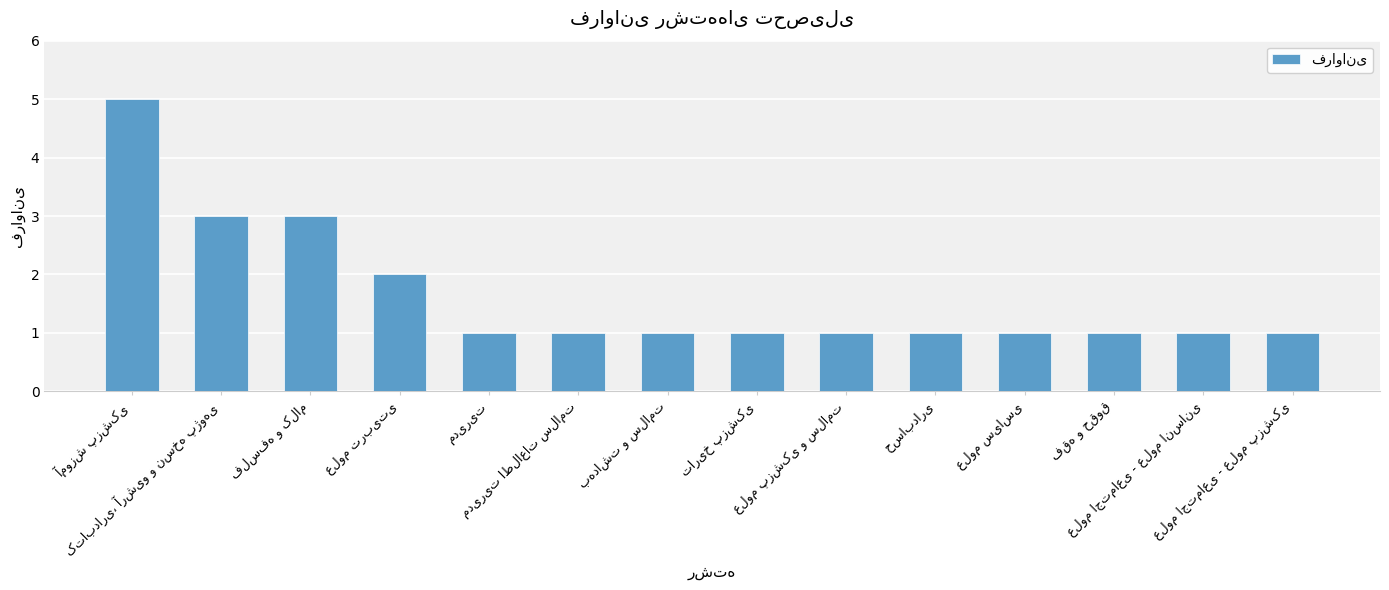

What is the maximum value shown in the chart?

5